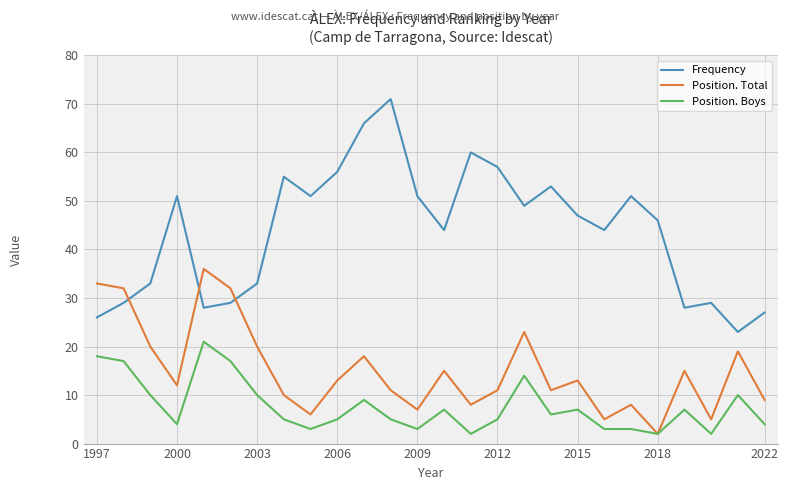

What are all the series names shown in the legend?

Frequency, Position. Total, Position. Boys